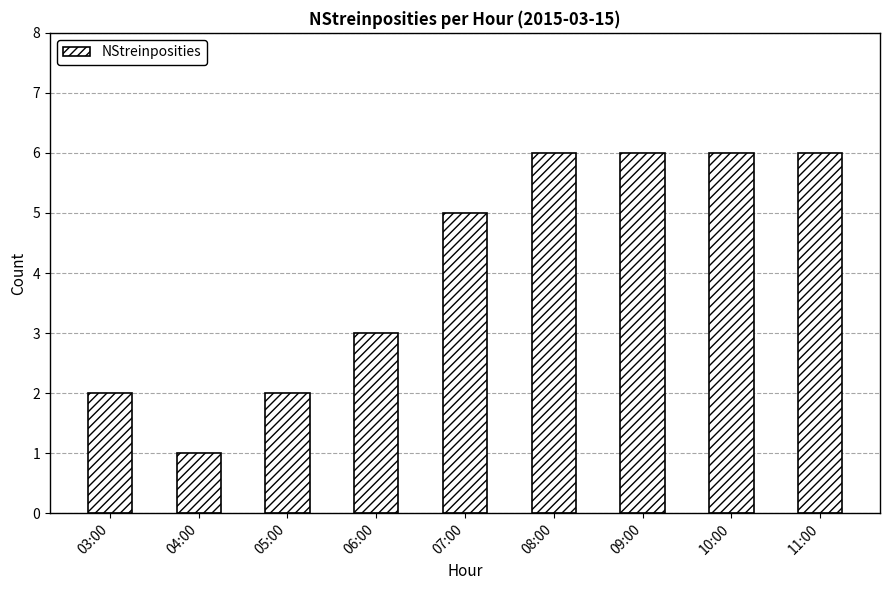

The value at 07:00 is 3. True or false?

False